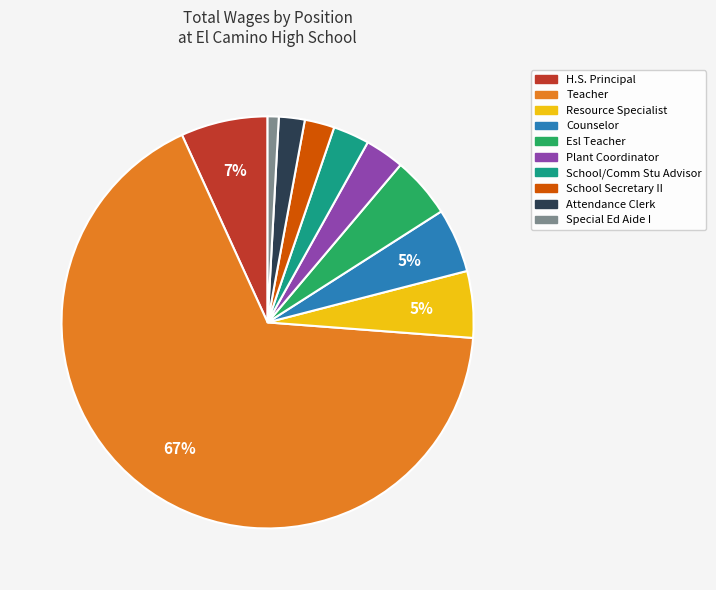

To the nearest percent, what is the average slice percentage?

10%